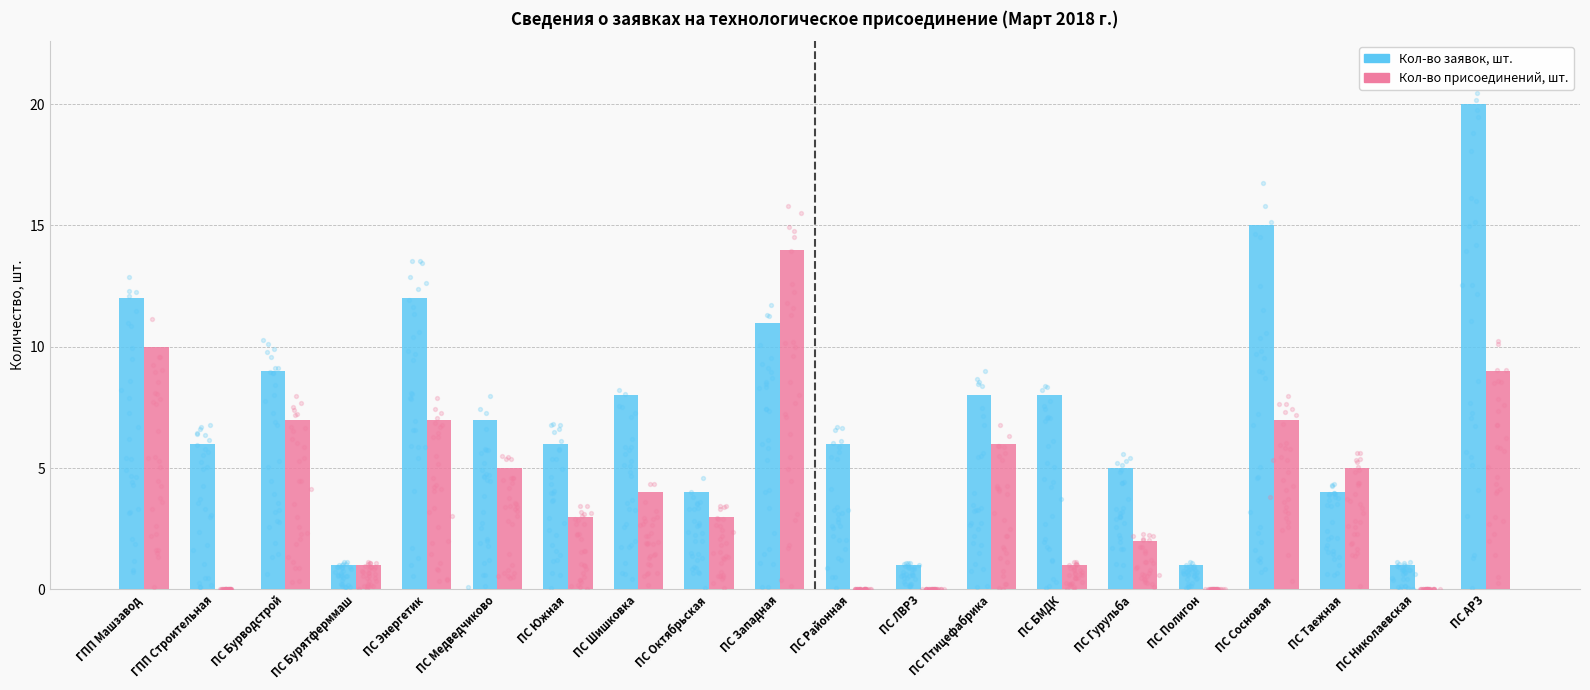

What are all the series names shown in the legend?

Кол-во заявок, шт., Кол-во присоединений, шт.